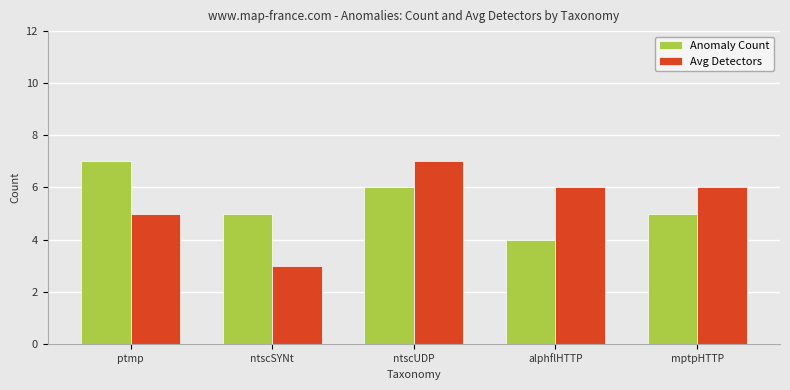

Which series changed the most between alphflHTTP and mptpHTTP?

Anomaly Count